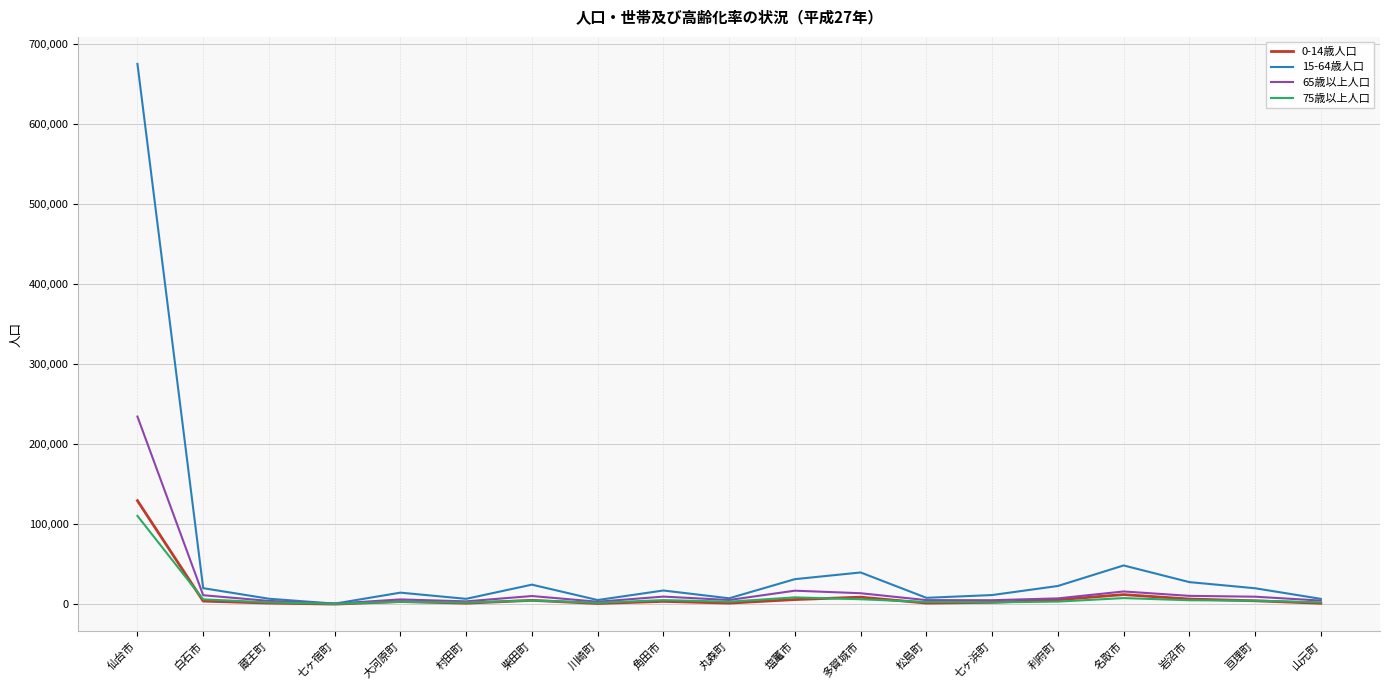

What is the average value of the 0-14歳人口 series?

10384